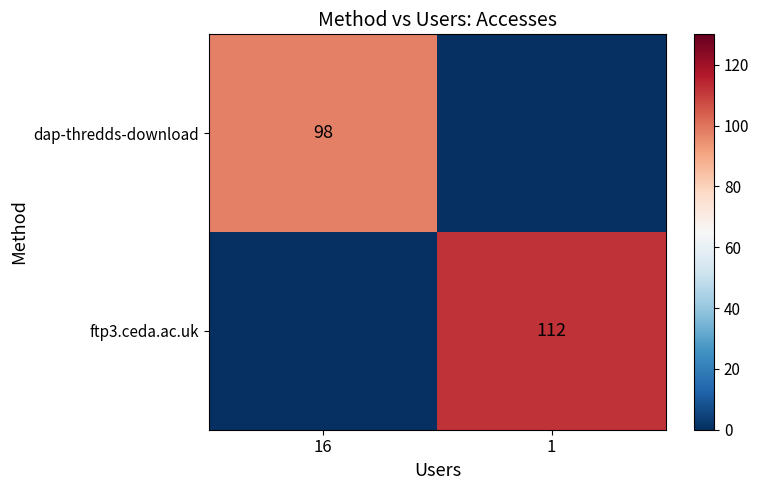

What is the total value across all series at 16?

98